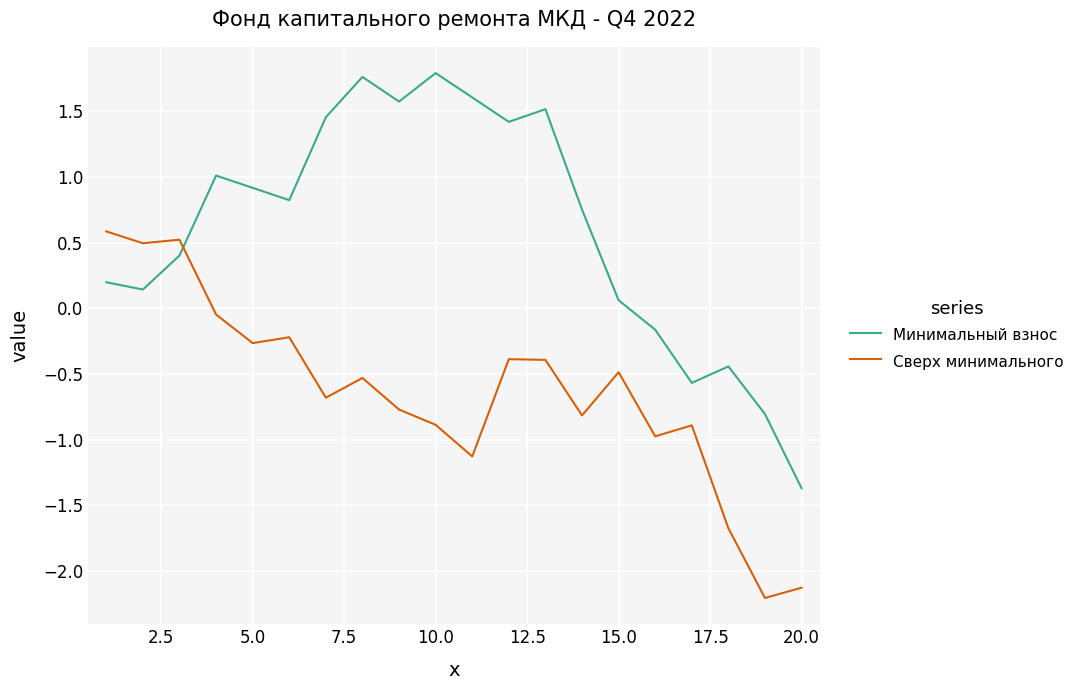

List the series in order of their overall mean, lowest first.

Сверх минимального, Минимальный взнос